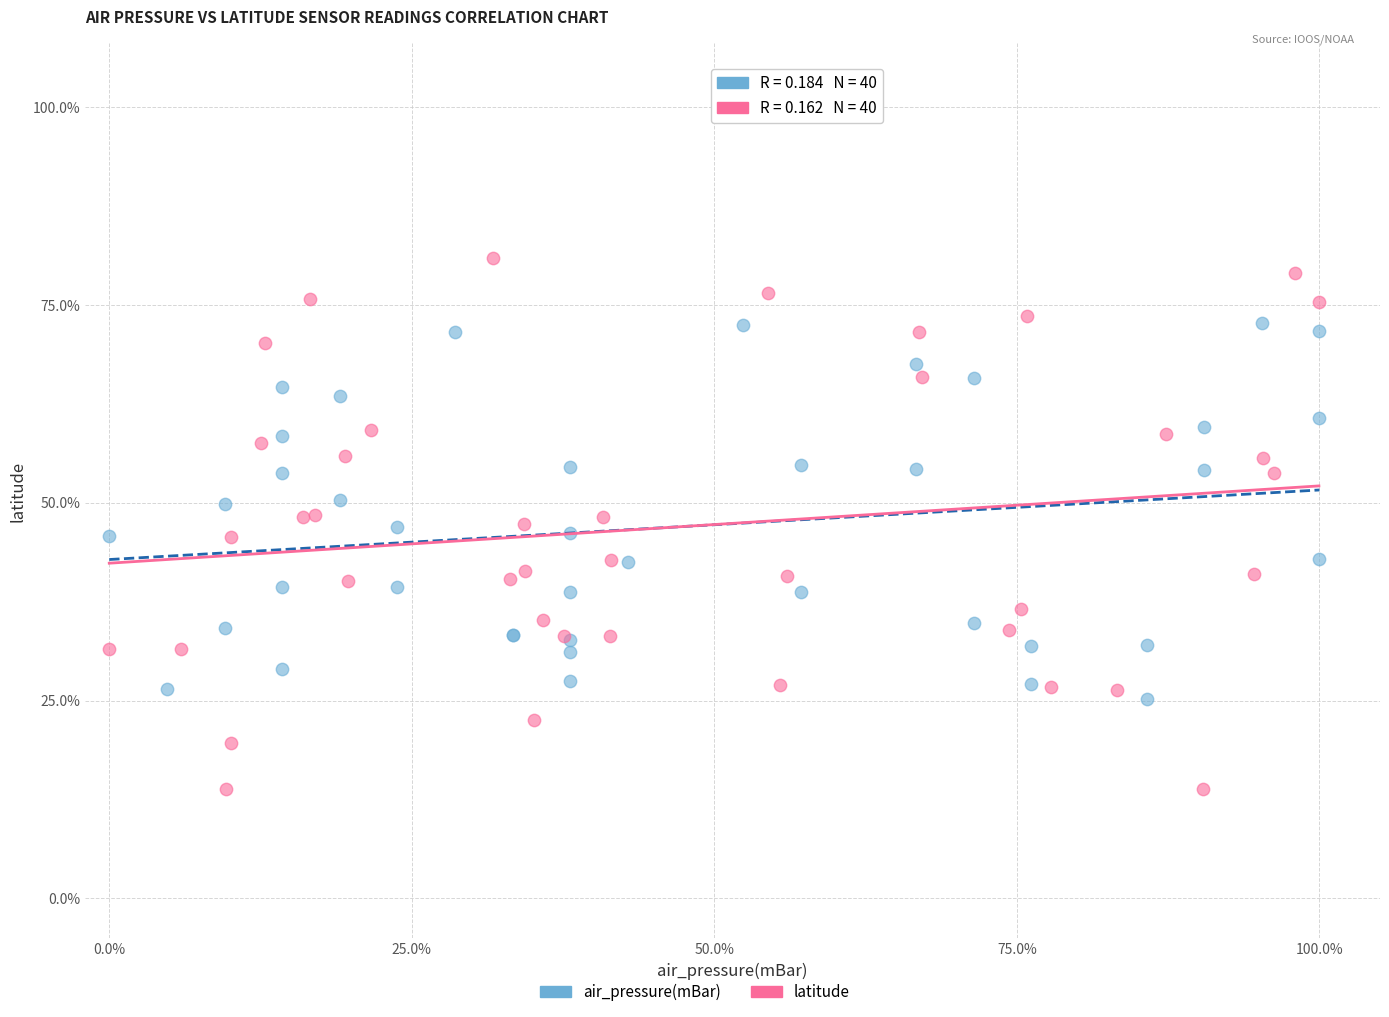

Which series has the largest Y range (max minus min)?

latitude